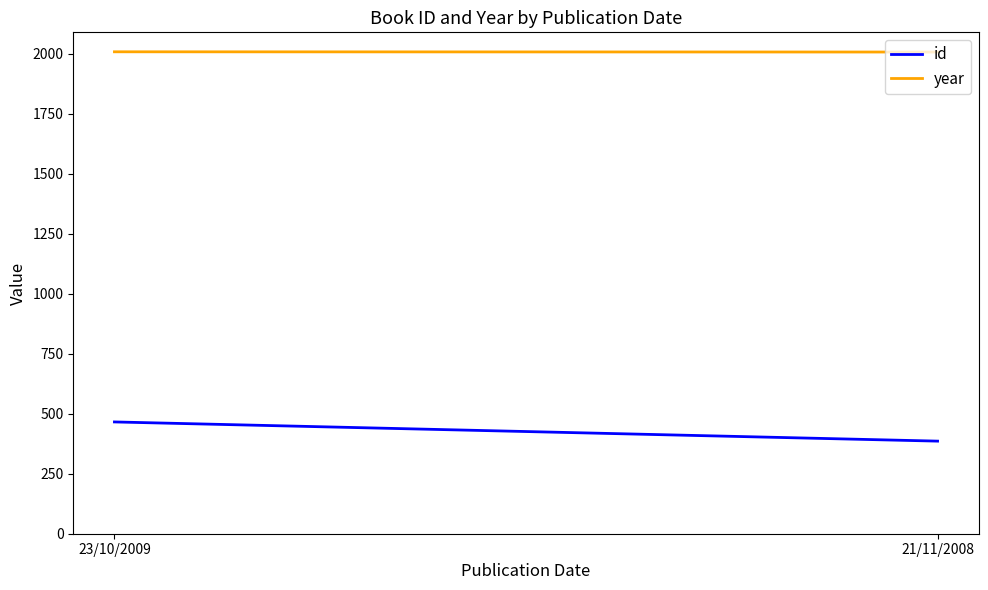

Which has a higher value, 21/11/2008 or 23/10/2009?

23/10/2009